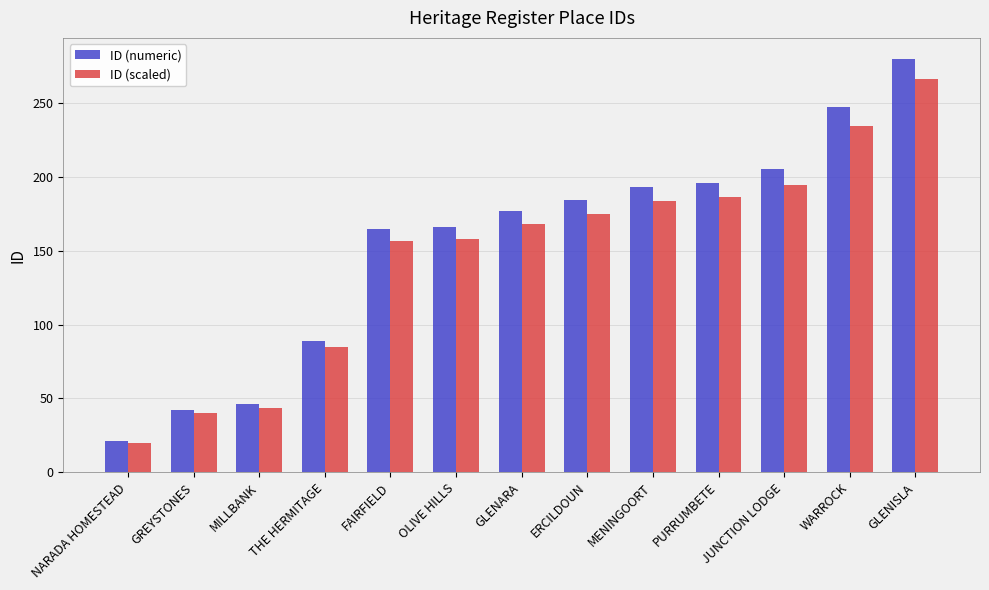

Which series has the largest range (max minus min)?

ID (numeric)